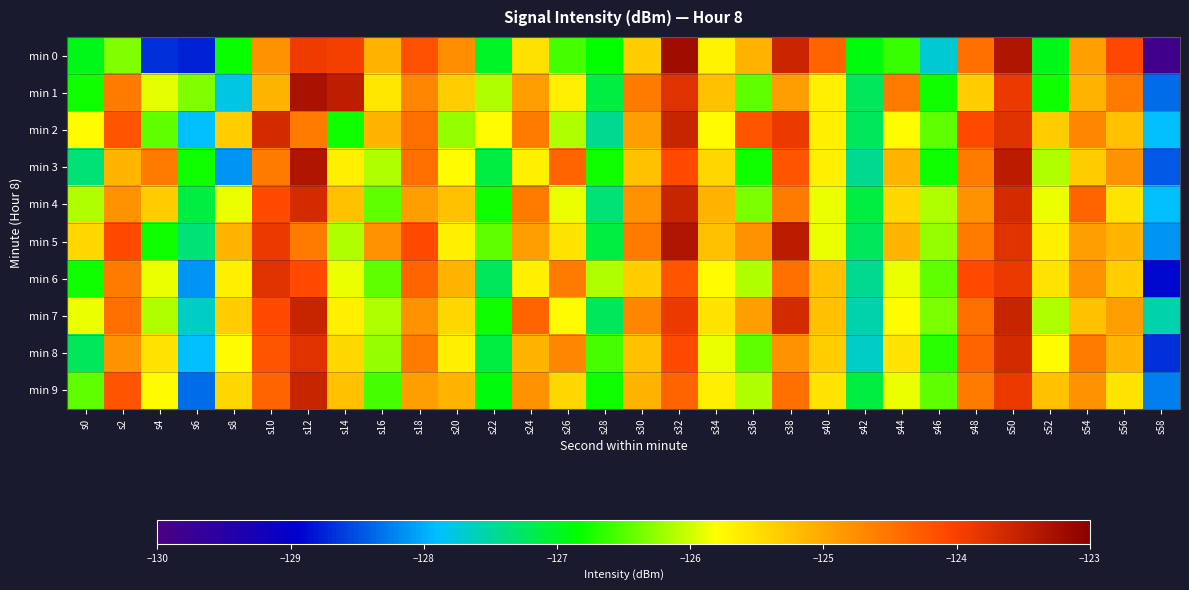

Reading right to left, transcribe all the data shown in this chart.

min 0: s58=-129.9	s56=-124.1	s54=-124.9	s52=-126.9	s50=-123.4	s48=-124.5	s46=-127.7	s44=-126.6	s42=-126.9	s40=-124.4	s38=-123.6	s36=-125.1	s34=-125.7	s32=-123.2	s30=-125.3	s28=-126.8	s26=-126.6	s24=-125.5	s22=-127.0	s20=-124.8	s18=-124.2	s16=-125.1	s14=-124.0	s12=-123.9	s10=-124.8	s8=-126.8	s6=-128.8	s4=-128.7	s2=-126.3	s0=-127.0
min 1: s58=-128.3	s56=-124.6	s54=-125.1	s52=-126.8	s50=-123.9	s48=-125.3	s46=-126.8	s44=-124.6	s42=-127.2	s40=-125.7	s38=-124.9	s36=-126.5	s34=-125.2	s32=-123.8	s30=-124.6	s28=-127.1	s26=-125.7	s24=-124.9	s22=-126.1	s20=-125.3	s18=-124.7	s16=-125.6	s14=-123.5	s12=-123.3	s10=-125.1	s8=-127.8	s6=-126.3	s4=-125.9	s2=-124.6	s0=-126.8
min 2: s58=-127.9	s56=-125.2	s54=-124.7	s52=-125.3	s50=-123.8	s48=-124.1	s46=-126.5	s44=-125.8	s42=-127.2	s40=-125.7	s38=-123.9	s36=-124.2	s34=-125.8	s32=-123.6	s30=-124.9	s28=-127.5	s26=-126.1	s24=-124.6	s22=-125.8	s20=-126.2	s18=-124.5	s16=-125.1	s14=-126.8	s12=-124.6	s10=-123.7	s8=-125.3	s6=-127.9	s4=-126.5	s2=-124.2	s0=-125.8
min 3: s58=-128.4	s56=-124.8	s54=-125.3	s52=-126.1	s50=-123.5	s48=-124.6	s46=-126.8	s44=-125.1	s42=-127.5	s40=-125.7	s38=-124.2	s36=-126.8	s34=-125.5	s32=-124.1	s30=-125.2	s28=-126.8	s26=-124.3	s24=-125.7	s22=-127.1	s20=-125.8	s18=-124.5	s16=-126.1	s14=-125.7	s12=-123.3	s10=-124.6	s8=-128.1	s6=-126.8	s4=-124.6	s2=-125.1	s0=-127.3
min 4: s58=-127.9	s56=-125.6	s54=-124.3	s52=-125.9	s50=-123.7	s48=-124.8	s46=-126.1	s44=-125.5	s42=-127.1	s40=-125.9	s38=-124.6	s36=-126.3	s34=-125.1	s32=-123.6	s30=-124.8	s28=-127.3	s26=-125.9	s24=-124.6	s22=-126.8	s20=-125.2	s18=-124.9	s16=-126.5	s14=-125.2	s12=-123.7	s10=-124.1	s8=-125.9	s6=-127.1	s4=-125.3	s2=-124.8	s0=-126.1
min 5: s58=-128.1	s56=-125.1	s54=-124.9	s52=-125.7	s50=-123.8	s48=-124.6	s46=-126.2	s44=-125.1	s42=-127.2	s40=-125.9	s38=-123.5	s36=-124.8	s34=-125.2	s32=-123.3	s30=-124.6	s28=-127.1	s26=-125.6	s24=-124.9	s22=-126.5	s20=-125.7	s18=-124.1	s16=-124.8	s14=-126.1	s12=-124.6	s10=-123.9	s8=-125.1	s6=-127.3	s4=-126.8	s2=-124.1	s0=-125.5
min 6: s58=-128.9	s56=-125.3	s54=-124.8	s52=-125.6	s50=-123.9	s48=-124.1	s46=-126.5	s44=-125.9	s42=-127.5	s40=-125.2	s38=-124.5	s36=-126.1	s34=-125.8	s32=-124.2	s30=-125.3	s28=-126.1	s26=-124.6	s24=-125.7	s22=-127.2	s20=-125.1	s18=-124.3	s16=-126.5	s14=-125.9	s12=-124.1	s10=-123.8	s8=-125.7	s6=-128.1	s4=-125.9	s2=-124.6	s0=-126.8
min 7: s58=-127.6	s56=-124.9	s54=-125.2	s52=-126.1	s50=-123.6	s48=-124.5	s46=-126.3	s44=-125.8	s42=-127.6	s40=-125.2	s38=-123.7	s36=-124.9	s34=-125.6	s32=-123.9	s30=-124.7	s28=-127.2	s26=-125.8	s24=-124.3	s22=-126.8	s20=-125.5	s18=-124.8	s16=-126.1	s14=-125.7	s12=-123.6	s10=-124.1	s8=-125.3	s6=-127.7	s4=-126.1	s2=-124.5	s0=-125.9
min 8: s58=-128.7	s56=-125.1	s54=-124.6	s52=-125.8	s50=-123.7	s48=-124.3	s46=-126.7	s44=-125.6	s42=-127.7	s40=-125.3	s38=-124.8	s36=-126.5	s34=-125.9	s32=-124.1	s30=-125.2	s28=-126.6	s26=-124.7	s24=-125.1	s22=-127.1	s20=-125.7	s18=-124.6	s16=-126.2	s14=-125.5	s12=-123.8	s10=-124.2	s8=-125.8	s6=-127.9	s4=-125.6	s2=-124.8	s0=-127.2
min 9: s58=-128.2	s56=-125.6	s54=-124.8	s52=-125.2	s50=-123.9	s48=-124.6	s46=-126.5	s44=-125.9	s42=-127.1	s40=-125.6	s38=-124.5	s36=-126.1	s34=-125.7	s32=-124.3	s30=-125.1	s28=-126.8	s26=-125.5	s24=-124.8	s22=-126.9	s20=-125.1	s18=-124.9	s16=-126.6	s14=-125.2	s12=-123.6	s10=-124.3	s8=-125.5	s6=-128.3	s4=-125.8	s2=-124.2	s0=-126.5